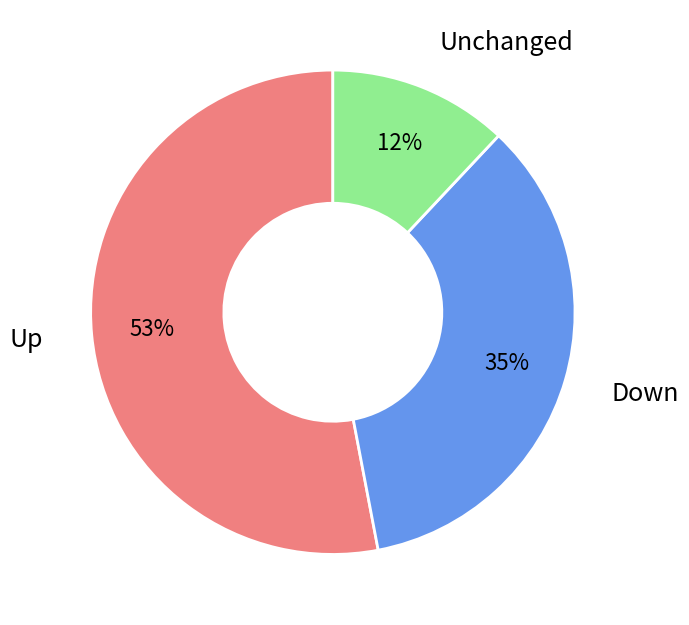

Is there a majority slice in this chart?

Yes